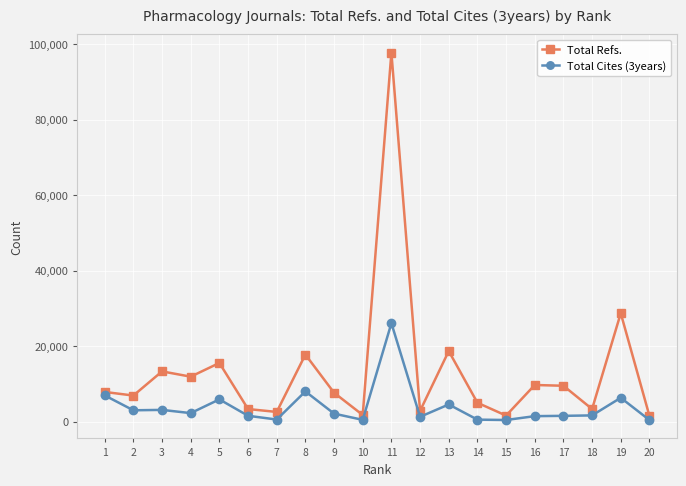

What is the sum of all Total Cites (3years) values?

78095